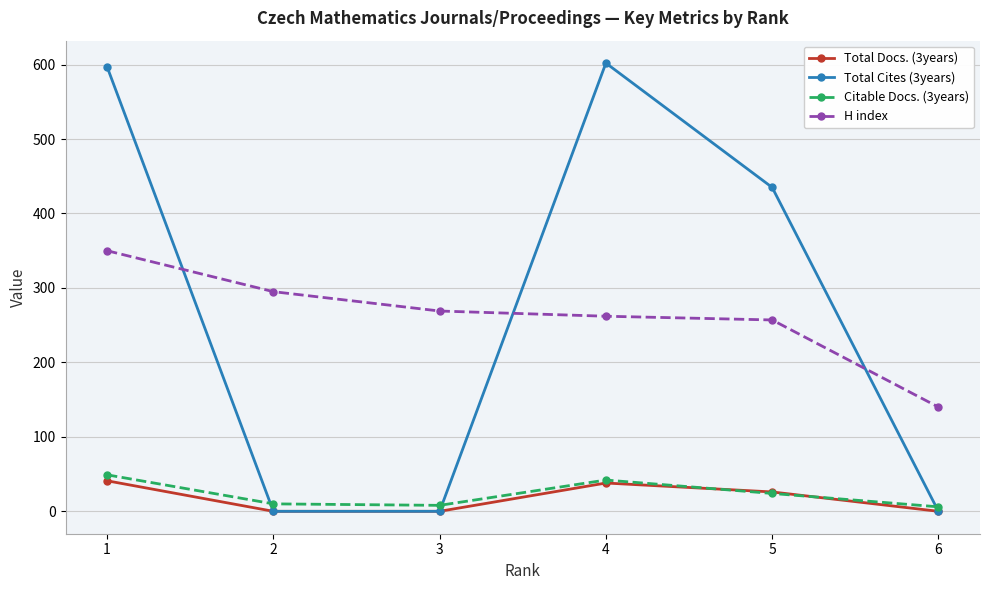

Is it true that Total Cites (3years) equals 0 at 6?

True